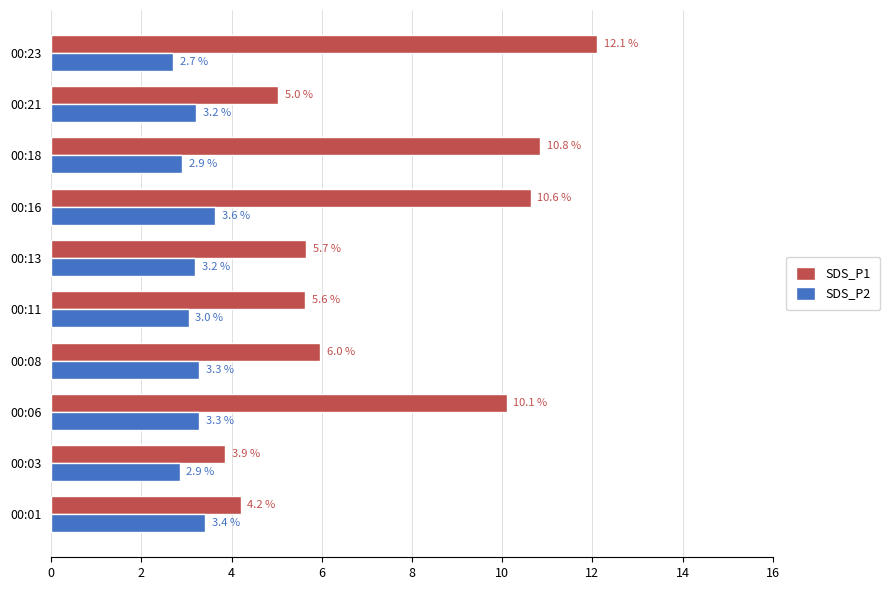

How many data points does each series have?

10